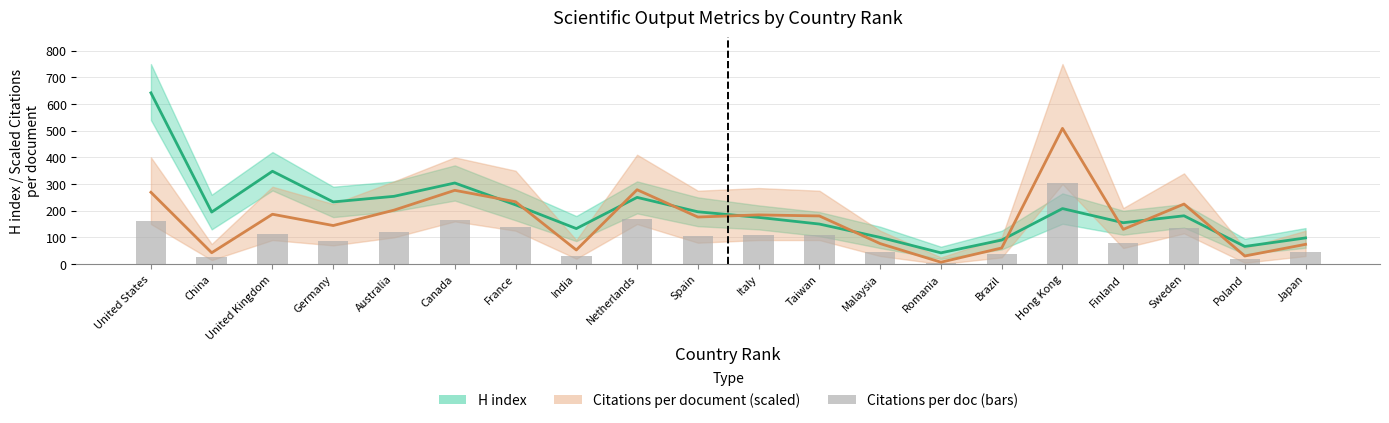

What is the sum of all Citations per document (×5) values?

3339.6